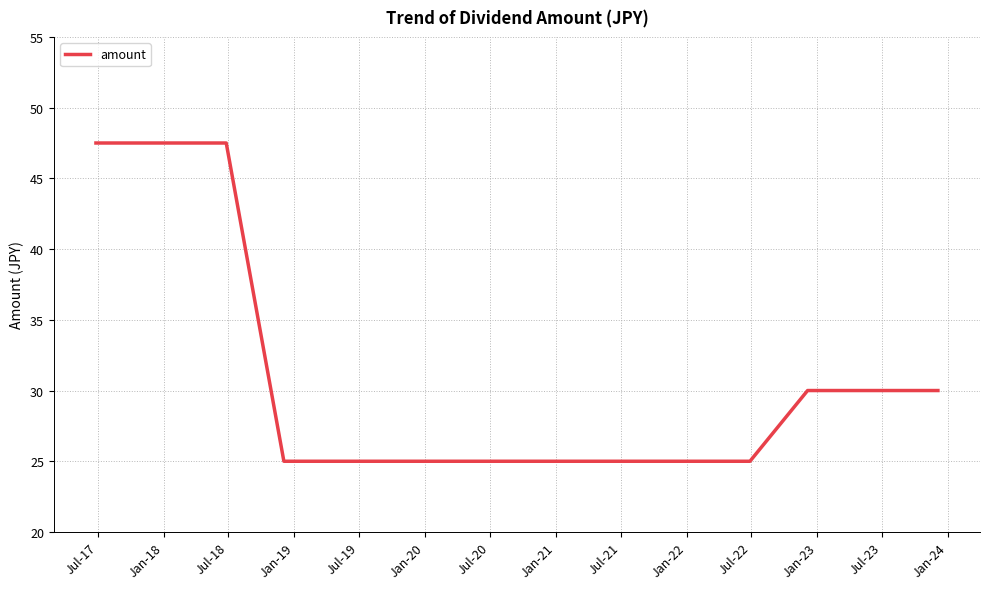

How many lines are shown in the chart?

1